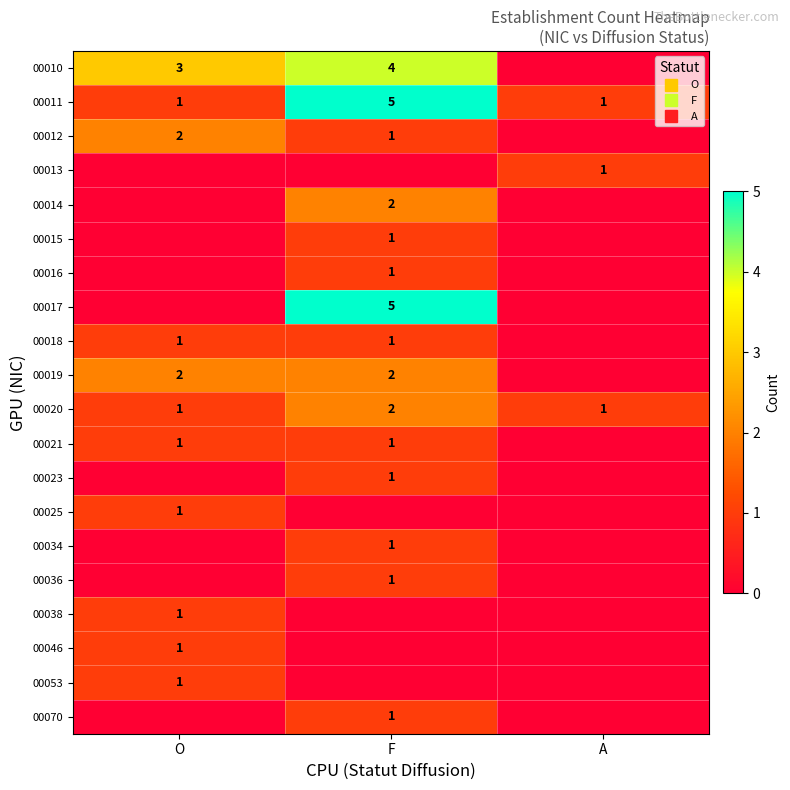

Rank the series at A from highest to lowest value.

00011, 00013, 00020, 00010, 00012, 00014, 00015, 00016, 00017, 00018, 00019, 00021, 00023, 00025, 00034, 00036, 00038, 00046, 00053, 00070